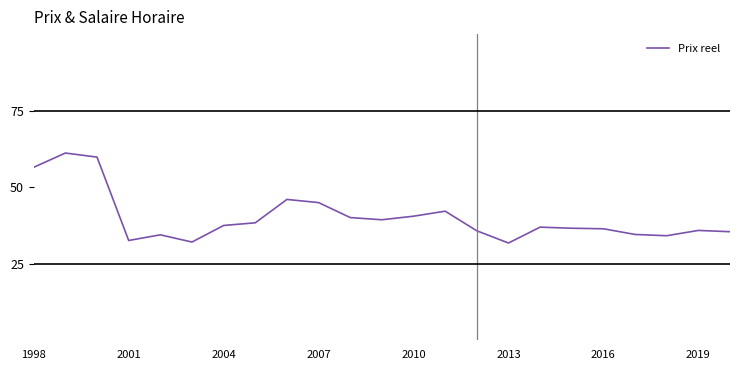

What is the minimum value shown in the chart?

31.8